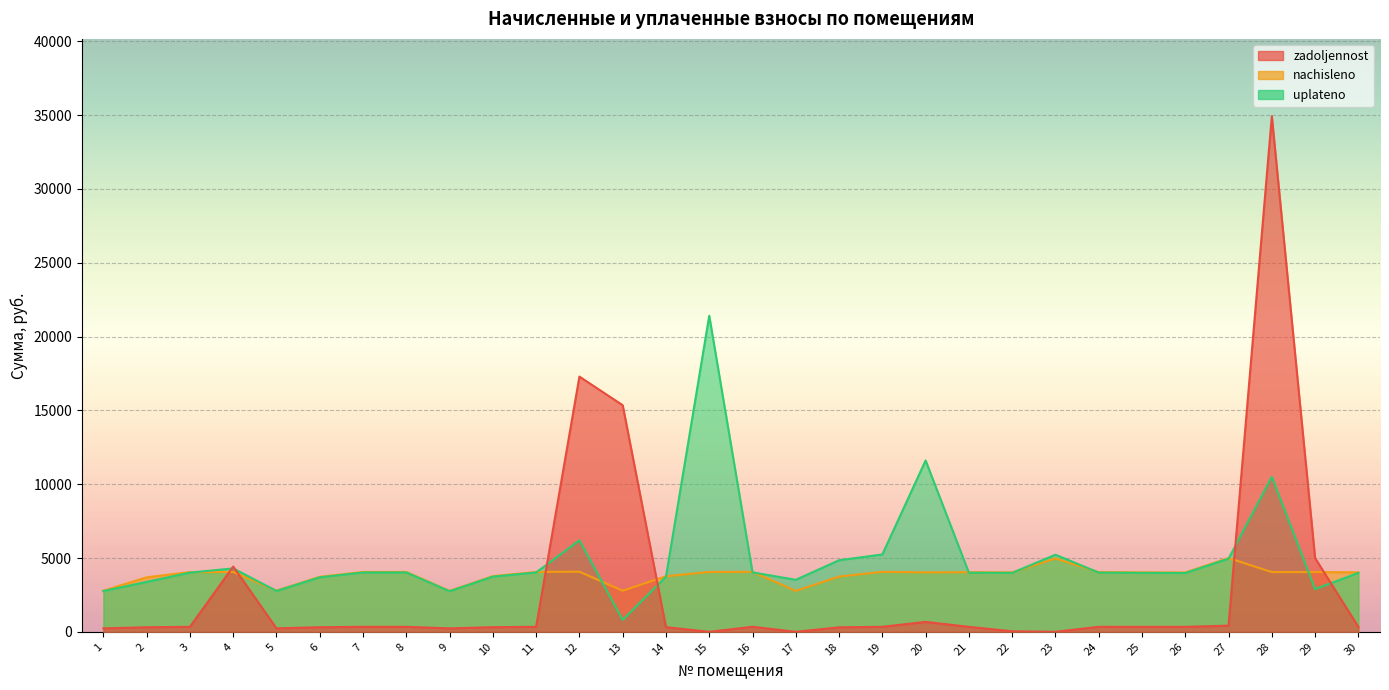

What are all the series names shown in the legend?

zadoljennost, nachisleno, uplateno